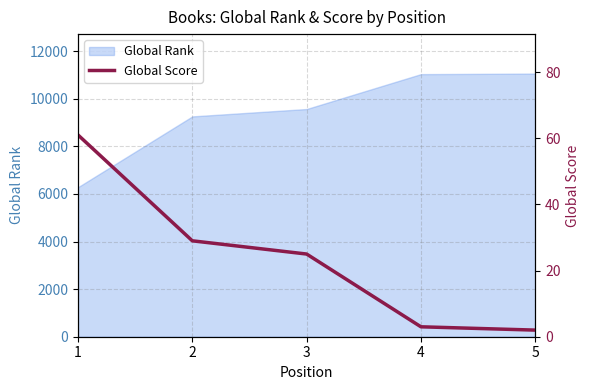

How many data points are above 25?

2